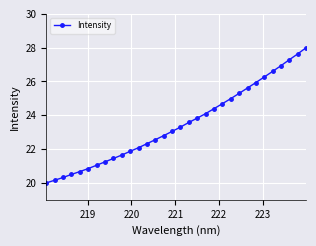

Is this an area chart (filled region under the line)?

No